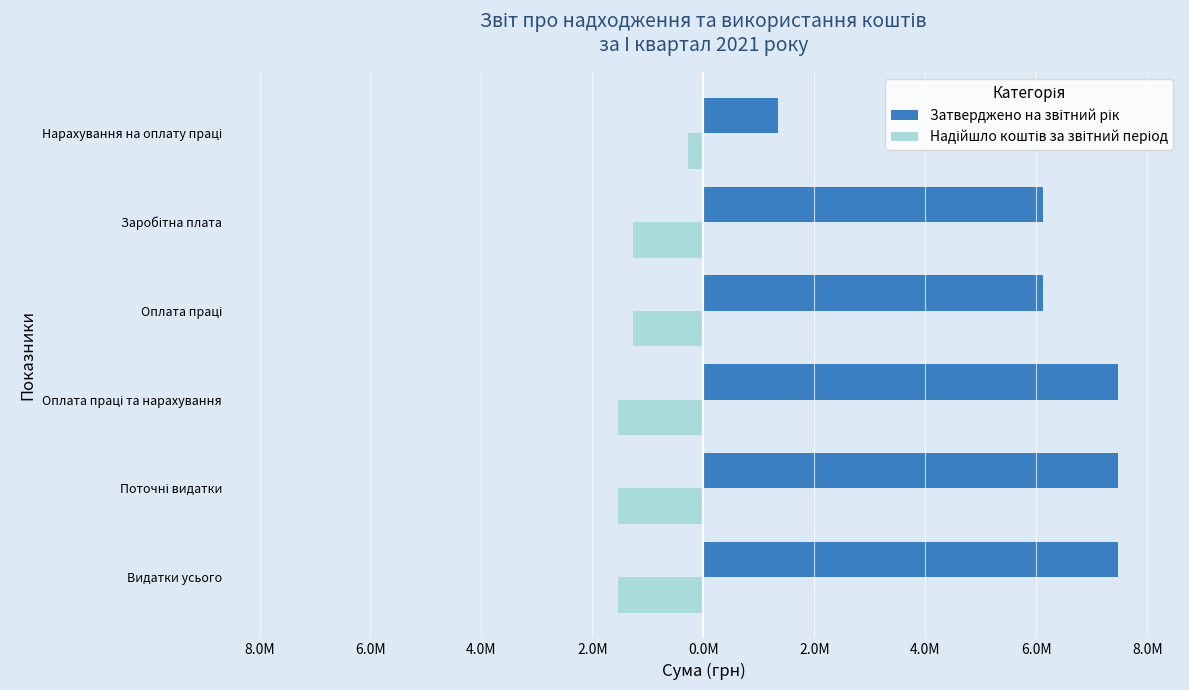

What is the difference between the maximum and minimum values in the Надійшло коштів за звітний період series?

1273127.4